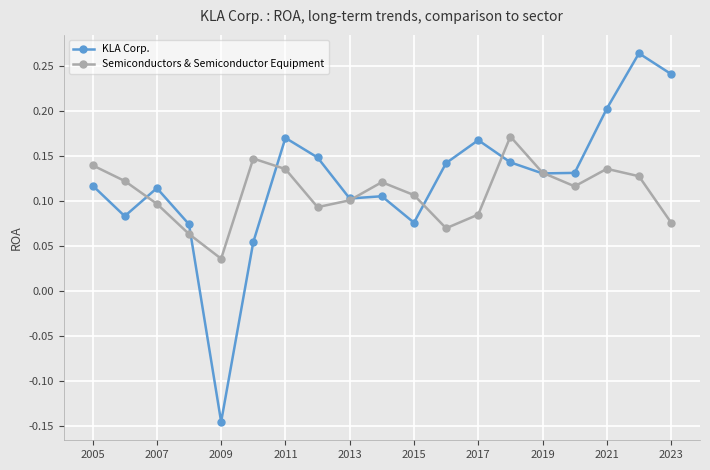

Count the Semiconductors & Semiconductor Equipment values in the range 0 to 1.

19